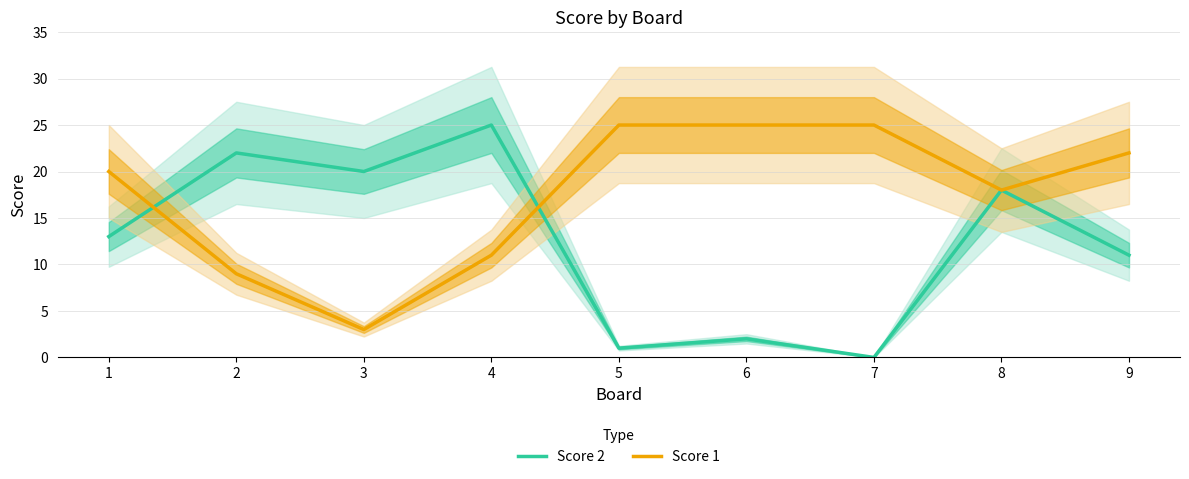

Between 1 and 6, which series saw the biggest shift?

Score 2